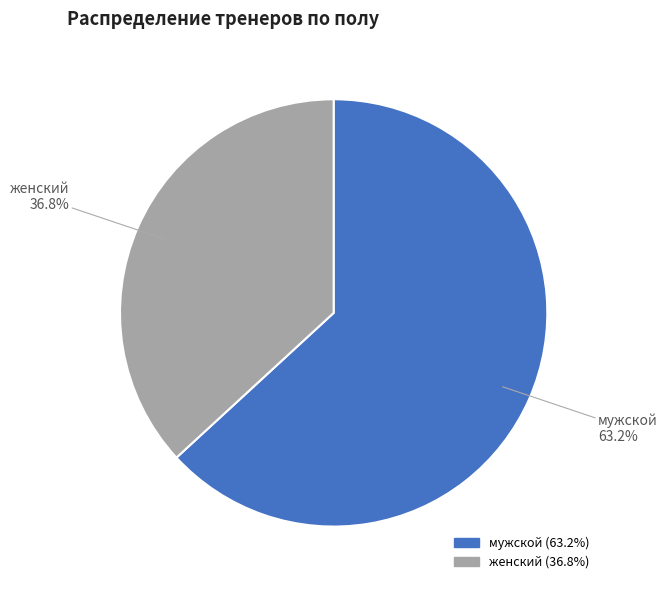

Which slice is the smallest?

женский